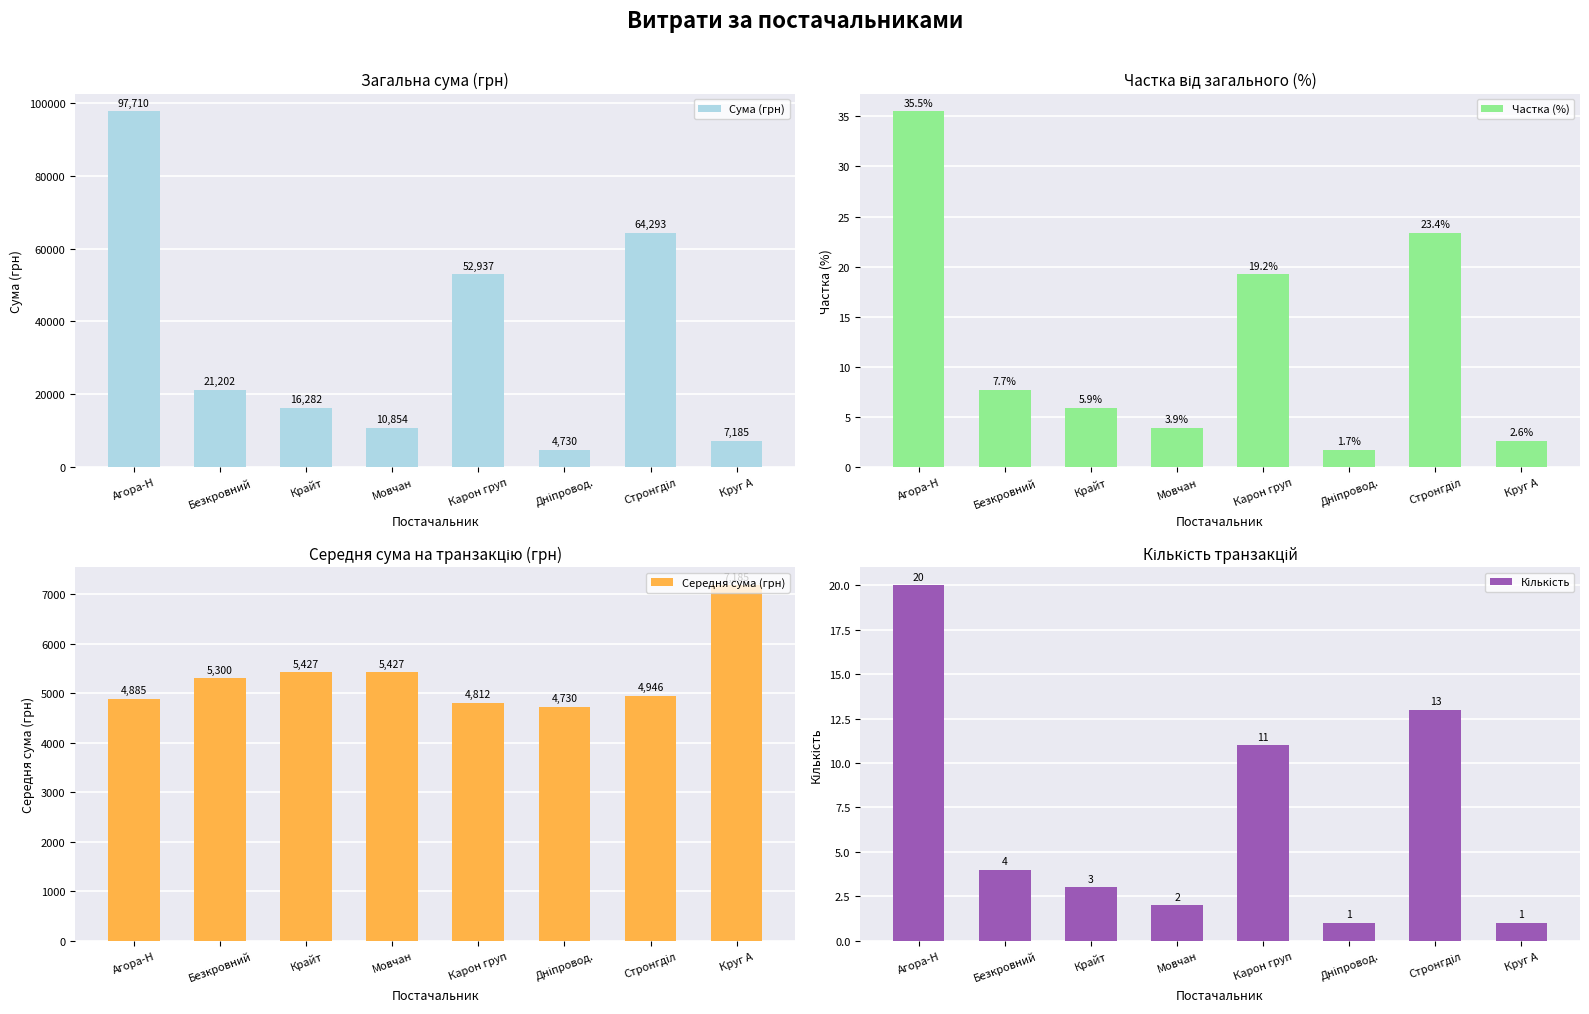

Reading right to left, what are all the values shown in this chart?

Сума (грн): 7185.4	64293.0	4730.0	52936.8	10854.2	16282.1	21202.0	97710.0
Частка (%): 2.6	23.4	1.7	19.2	3.9	5.9	7.7	35.5
Середня сума (грн): 7185.4	4945.6	4730.0	4812.4	5427.1	5427.4	5300.5	4885.5
Кількість: 1.0	13.0	1.0	11.0	2.0	3.0	4.0	20.0